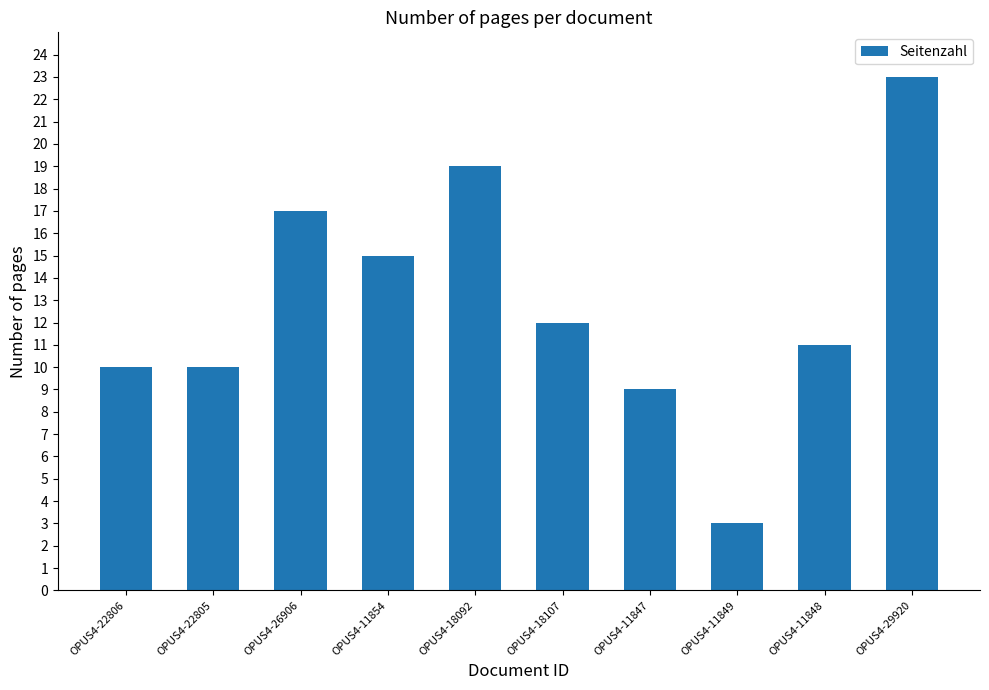

Reading right to left, what are all the values shown in this chart?

23	11	3	9	12	19	15	17	10	10